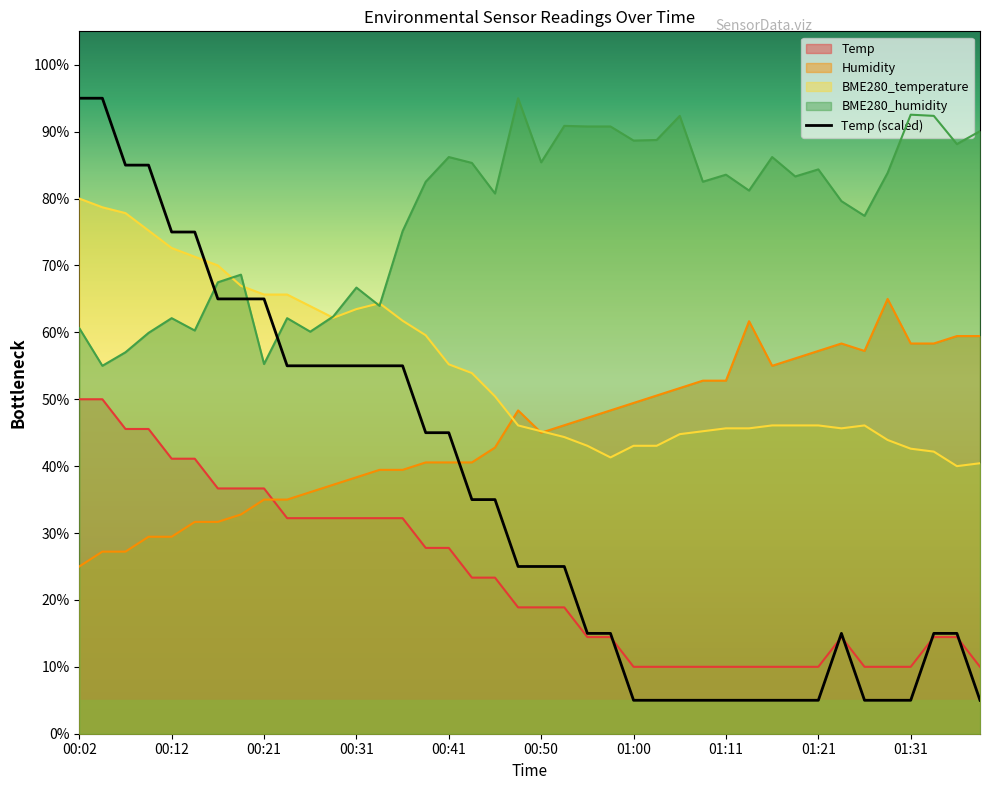

What is the minimum value for BME280_temperature?

40.0